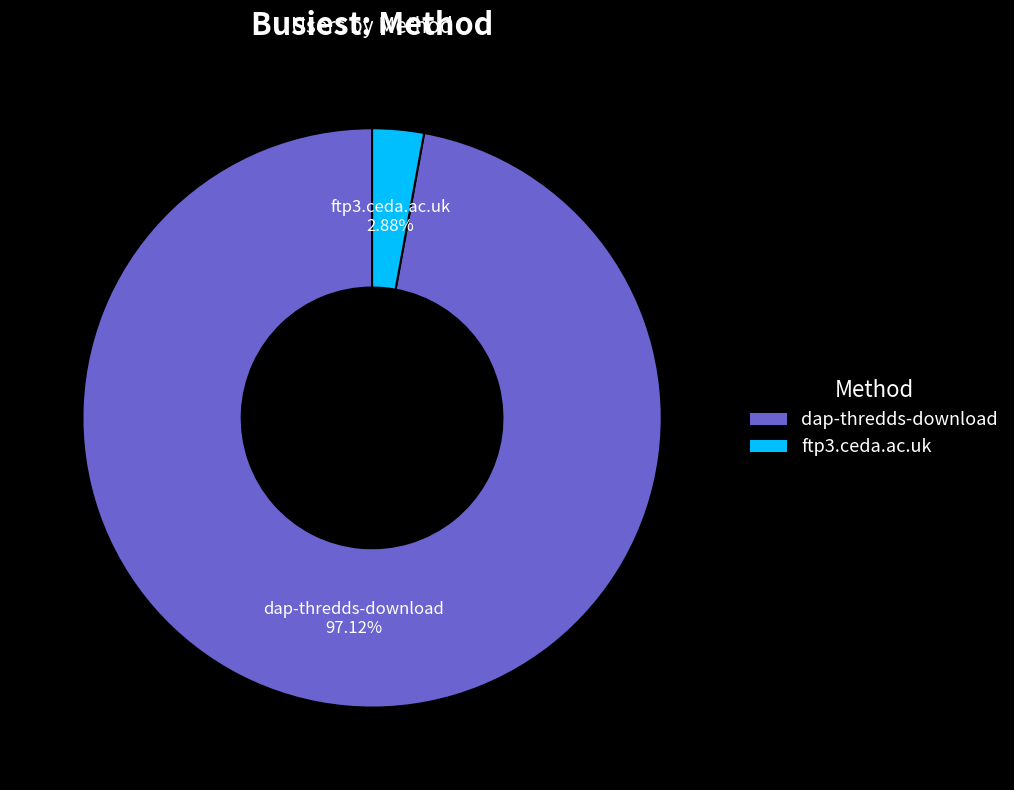

To the nearest percent, what is the difference between the largest and smallest slice percentages?

94%